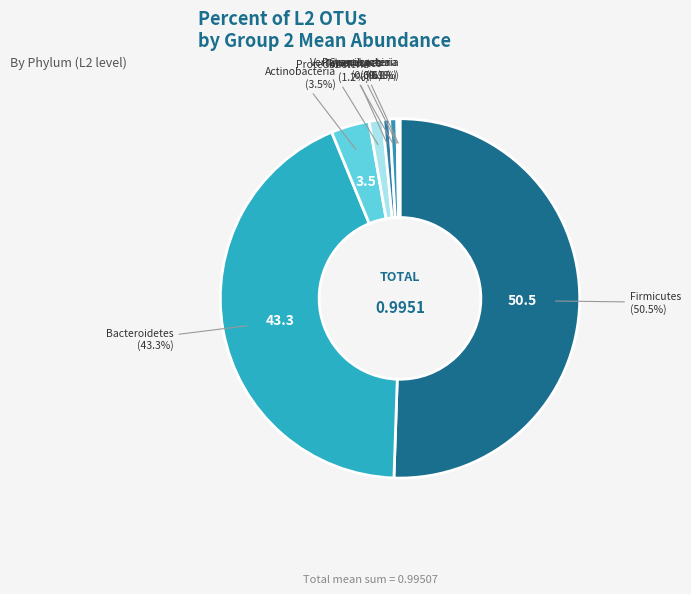

Is the sum of Verrucomicrobia and Tenericutes greater than half?

No